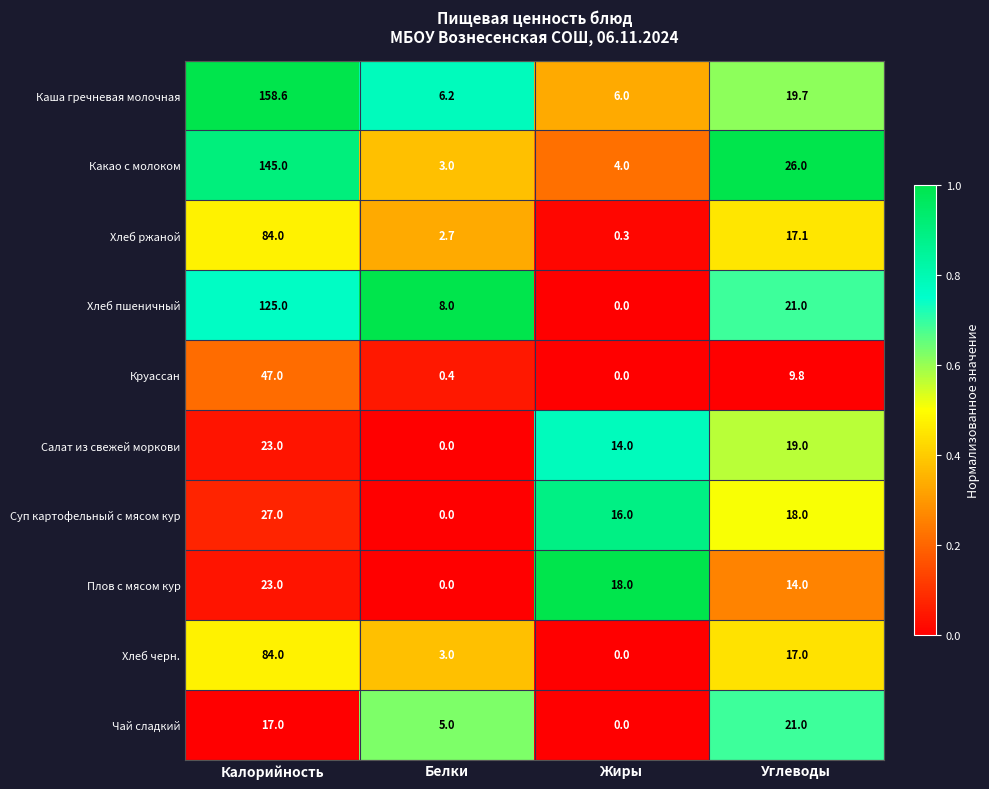

At which label does Каша гречневая молочная reach its minimum?

Жиры